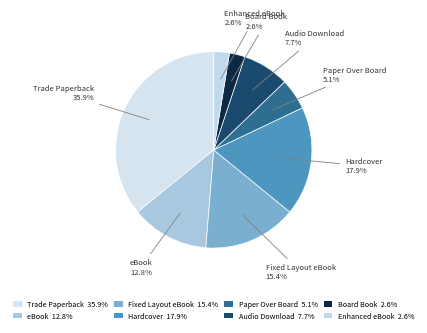

Does any single category account for the majority?

No